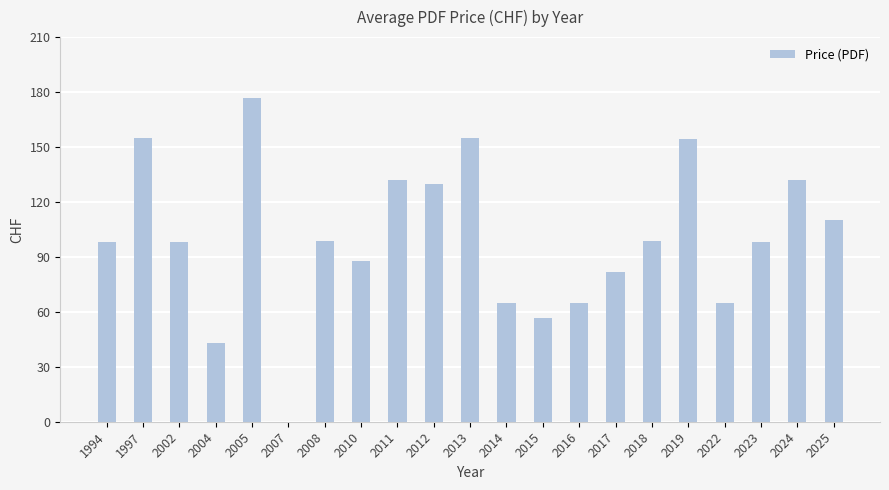

What is the change in value from 2022 to 2025?

+45.0